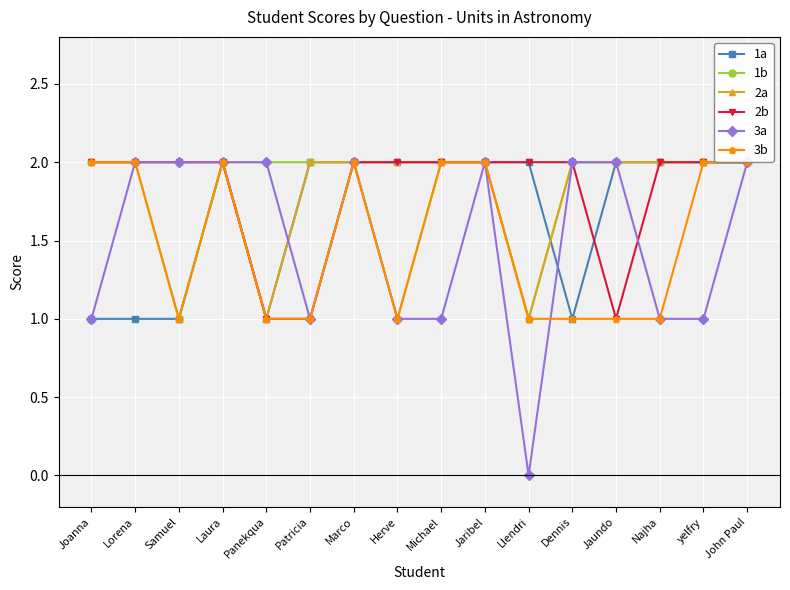

What is the sum of all 3a values?

24